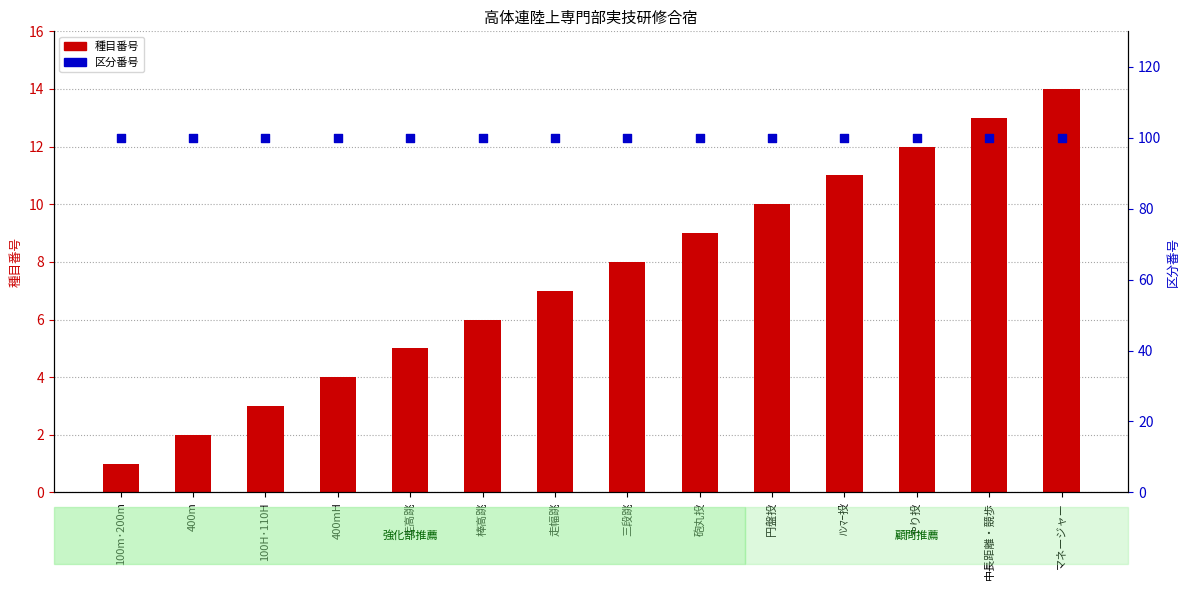

At how many categories does at least one series exceed 44?

14